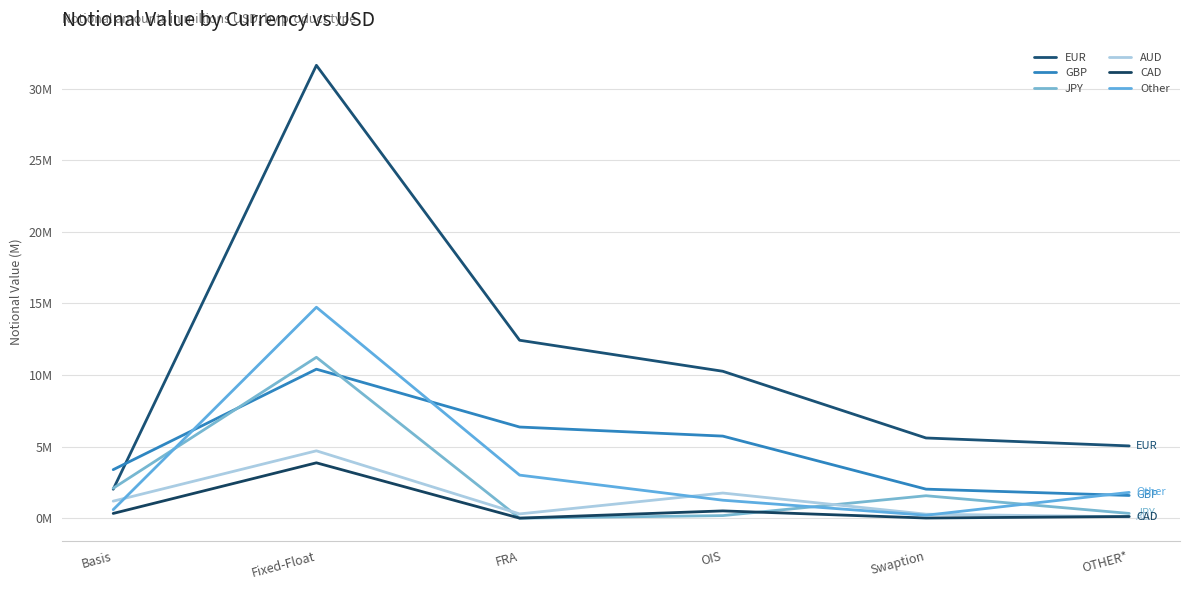

At Swaption, list the series in order from largest to smallest.

EUR, GBP, JPY, AUD, Other, CAD